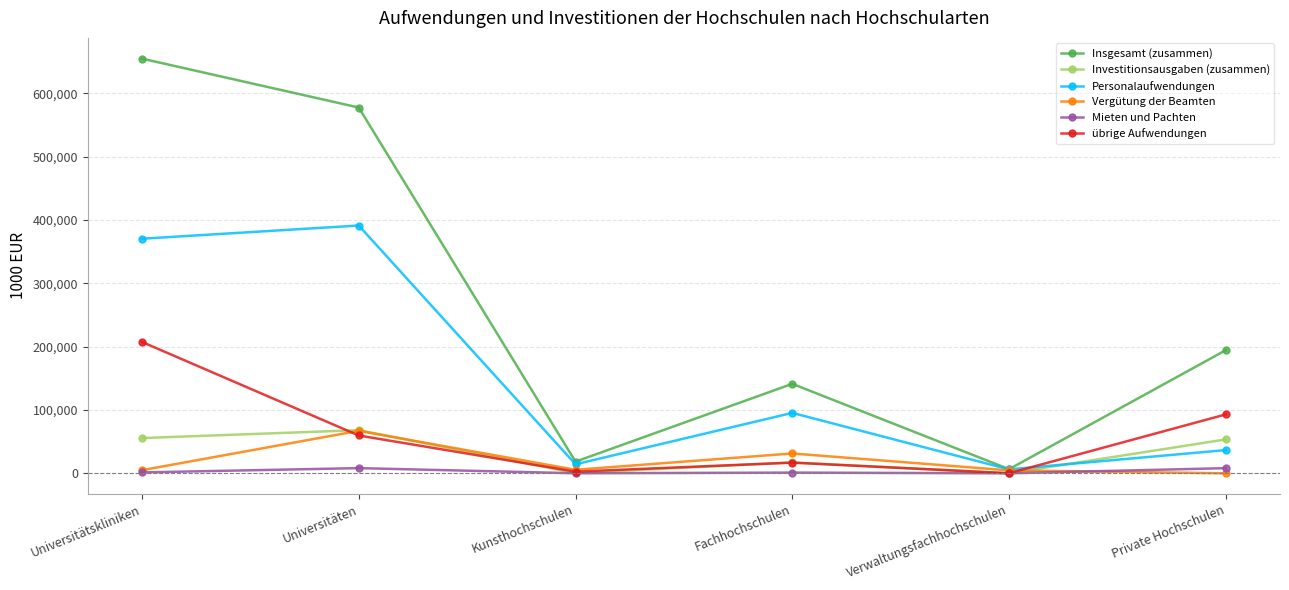

Is it true that Personalaufwendungen equals 95346.1 at Fachhochschulen?

True